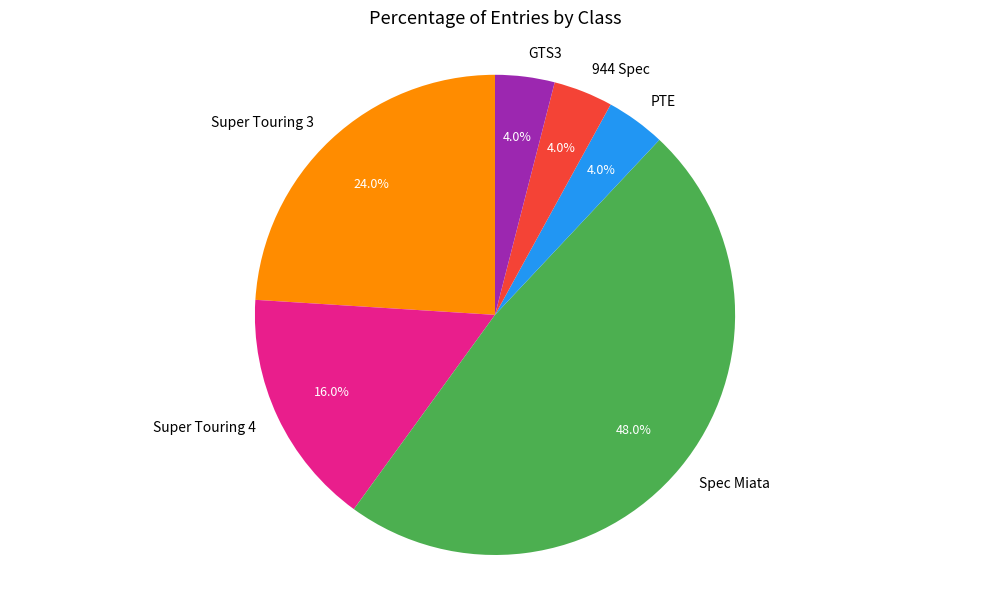

Approximately how many times larger is the value at GTS3 compared to Spec Miata?

0.1